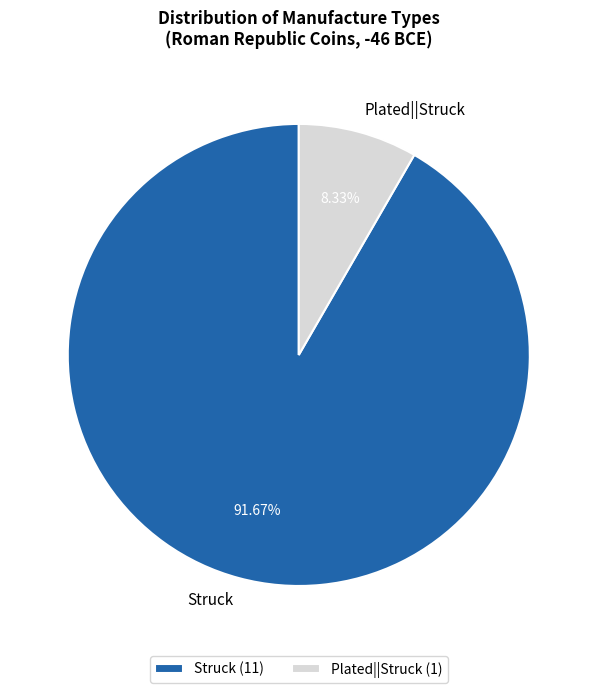

Rank the categories by value from highest to lowest.

Struck, Plated||Struck